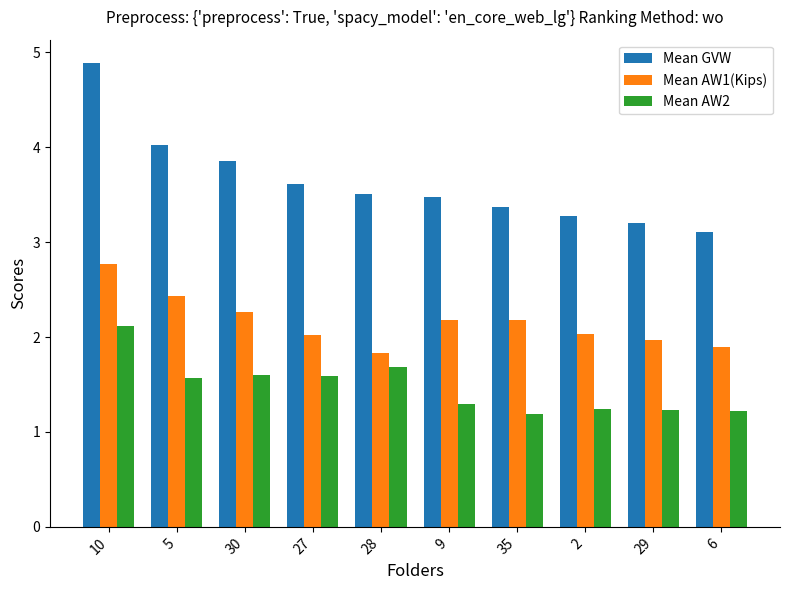

How many bars are there in each group?

3